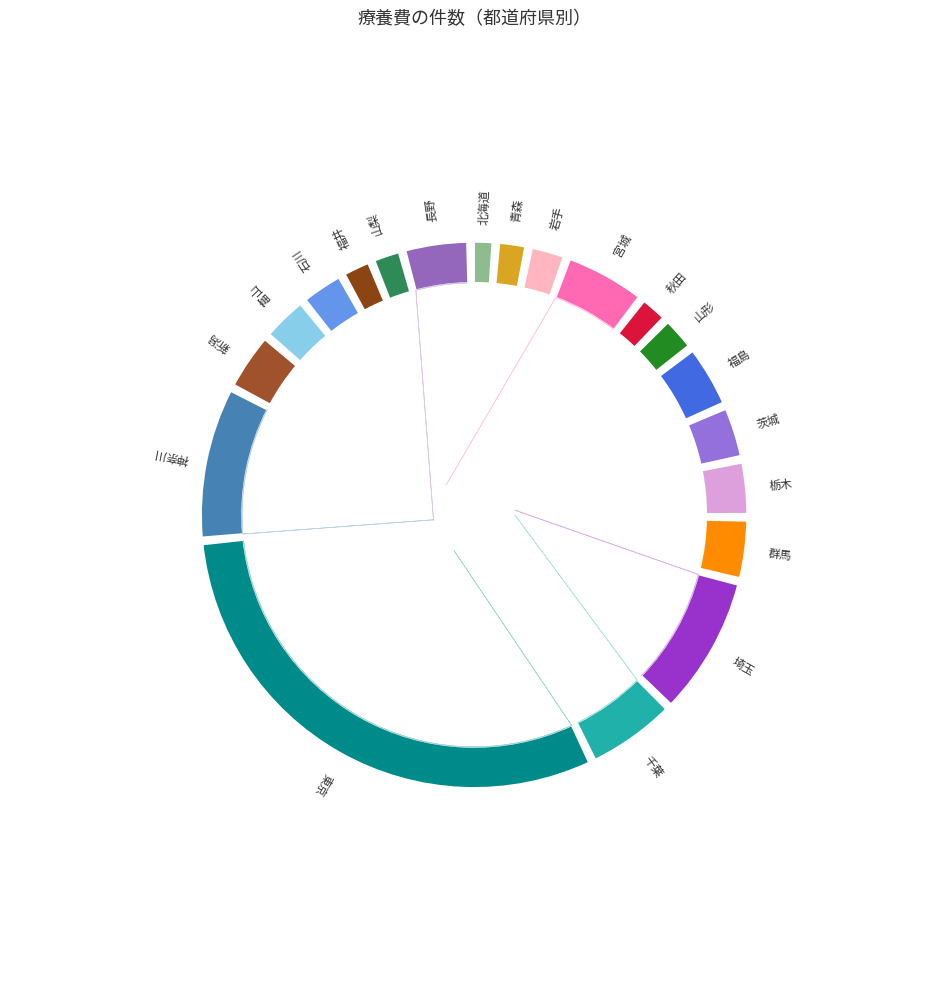

How many segments does this pie chart have?

20